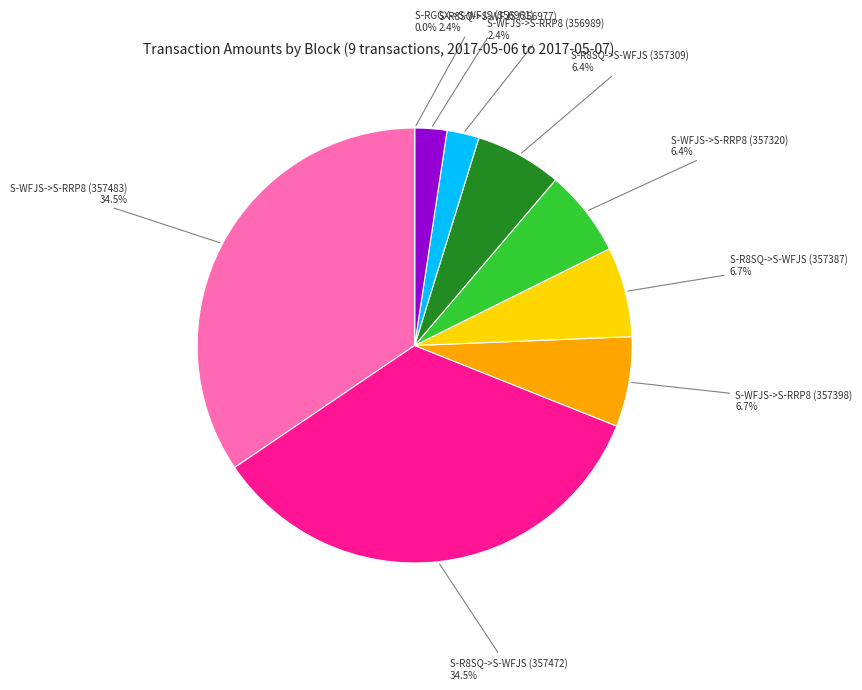

What percentage is NOT represented by S-R8SQ->S-WFJS (357472)?

65.5%